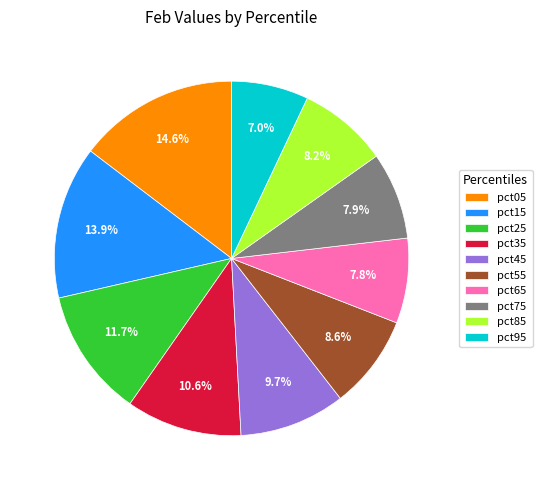

To the nearest percent, what portion does pct85 represent?

8%